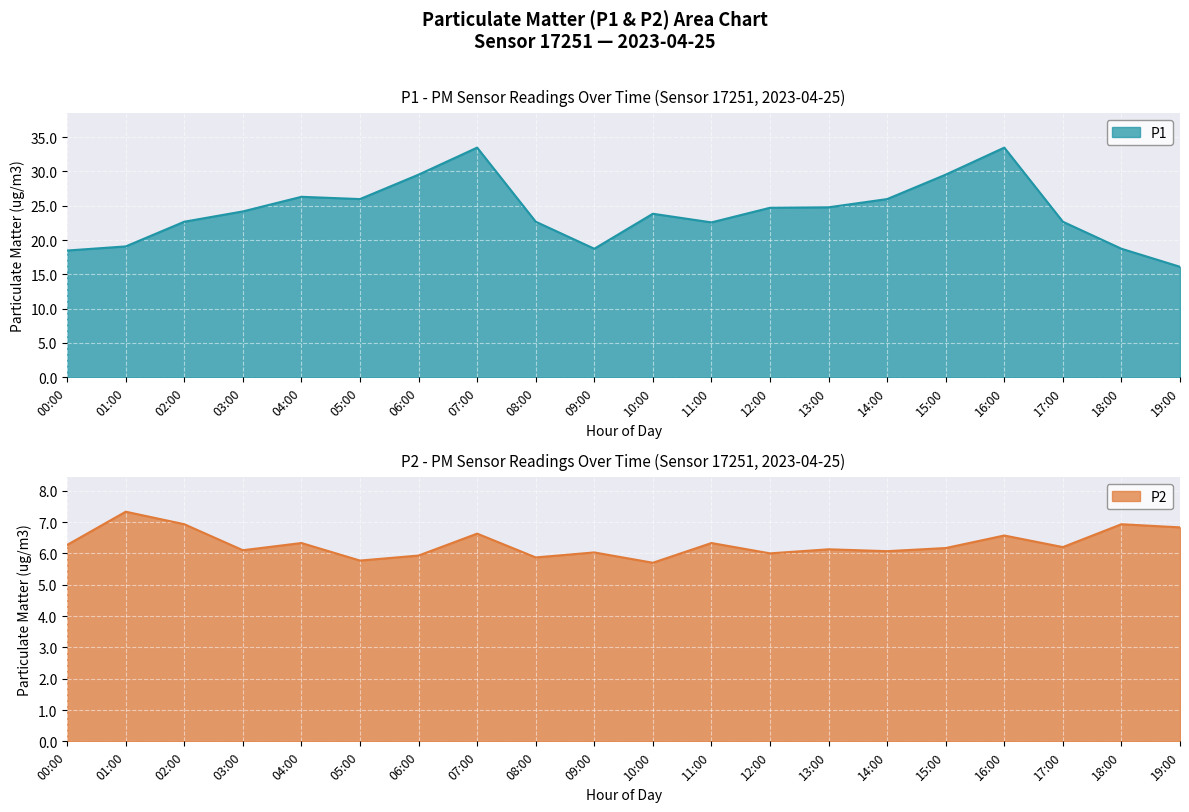

How many interior local valleys does the P2 series have?

7